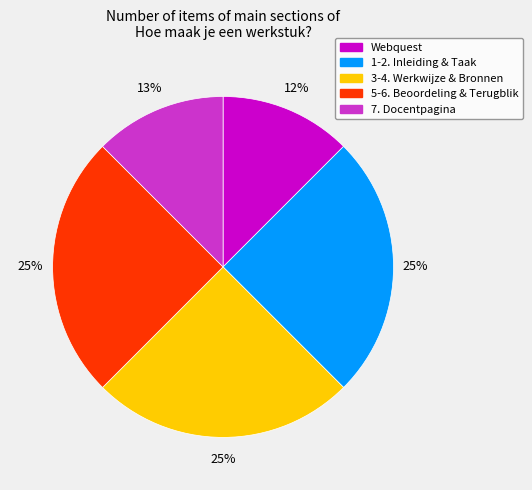

Count the number of slices in the pie.

5